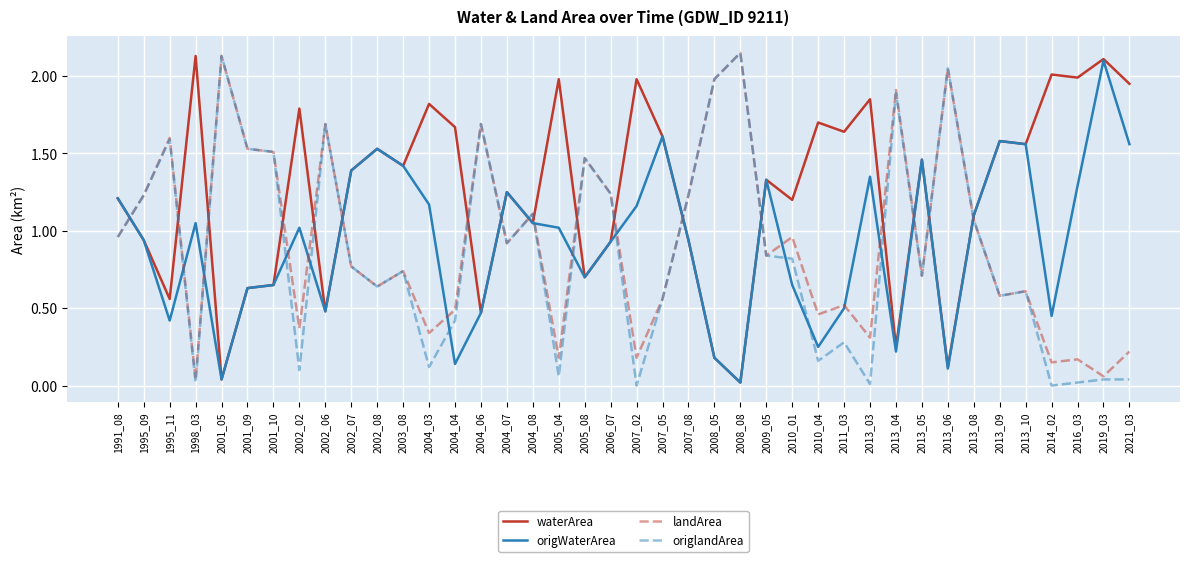

How many lines are shown in the chart?

4